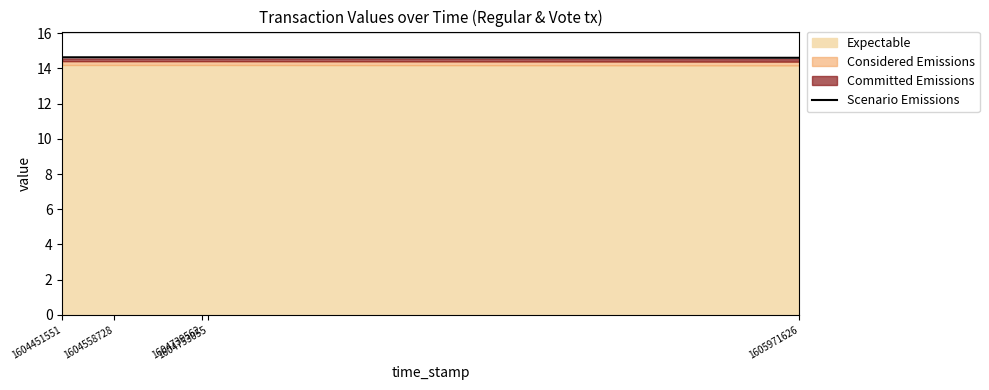

Approximately how many times larger is the value at 1604739562 compared to 1604753055?

1.0